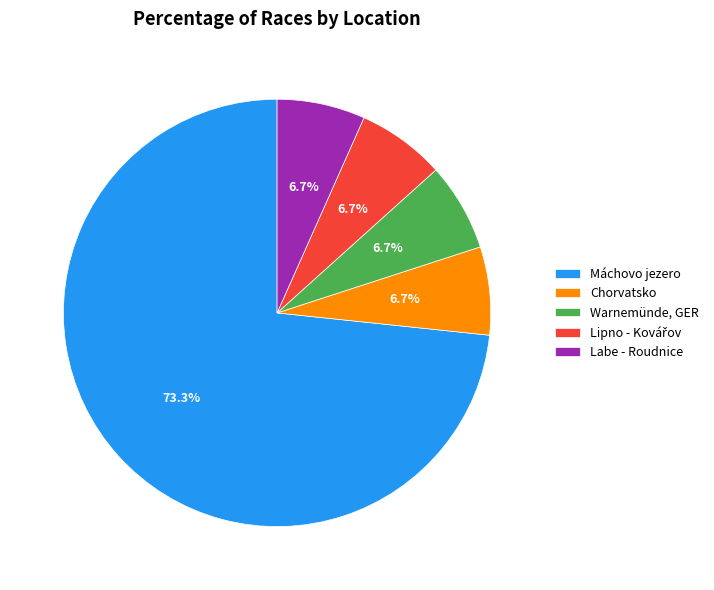

How many slices are in this pie chart?

5